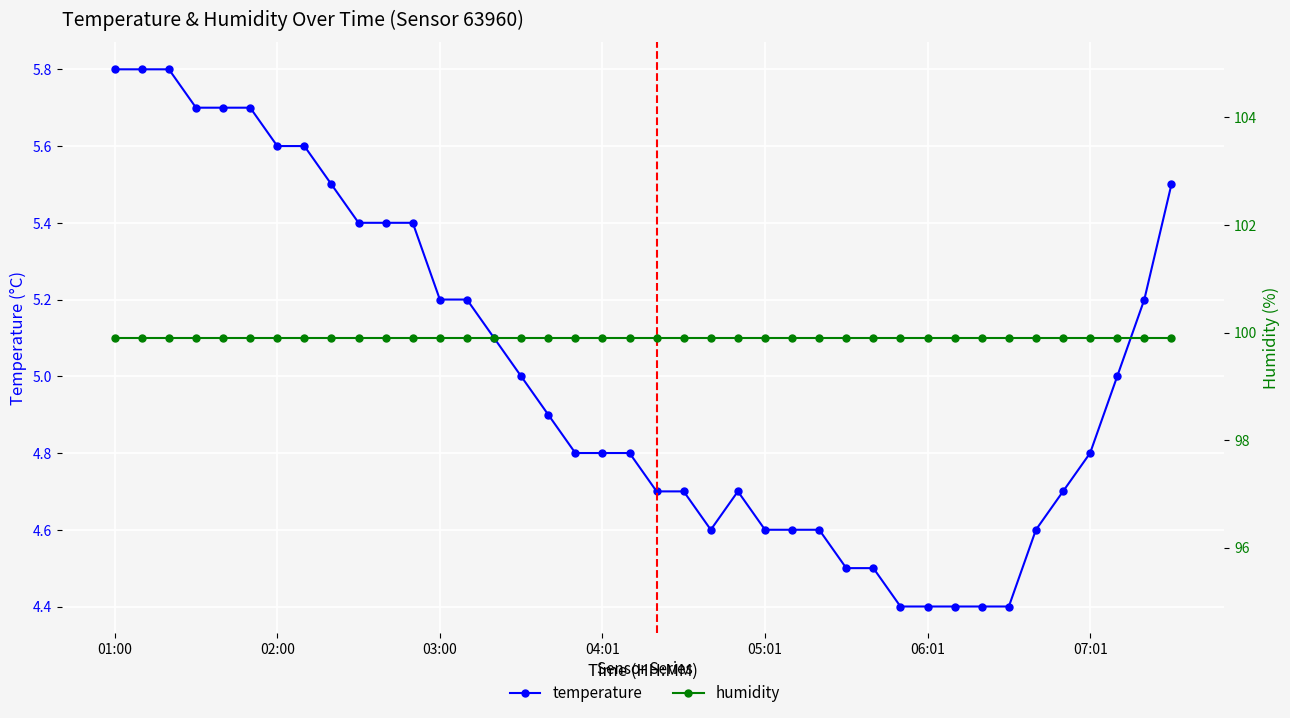

Where is the first local maximum for temperature?

23